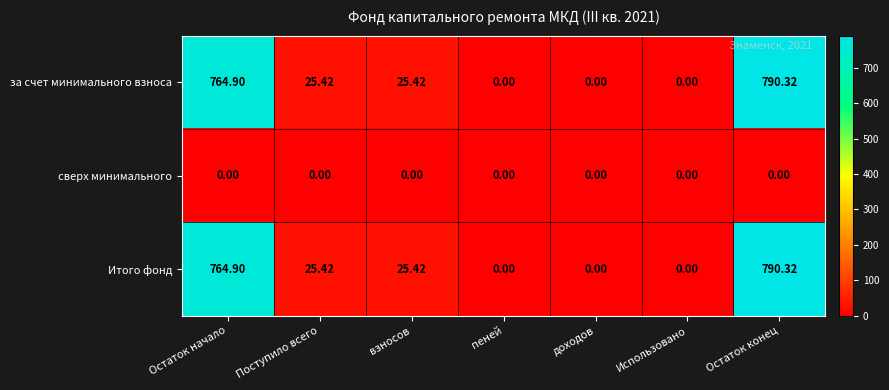

Which category has the highest value across all series?

Остаток конец